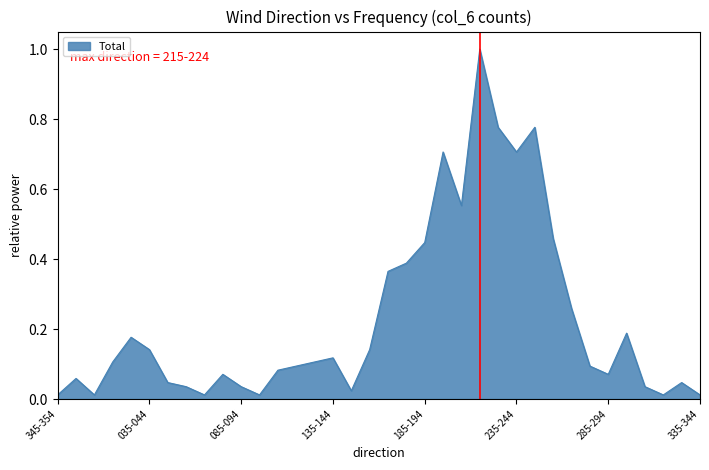

What is the maximum value shown in the chart?

1.0